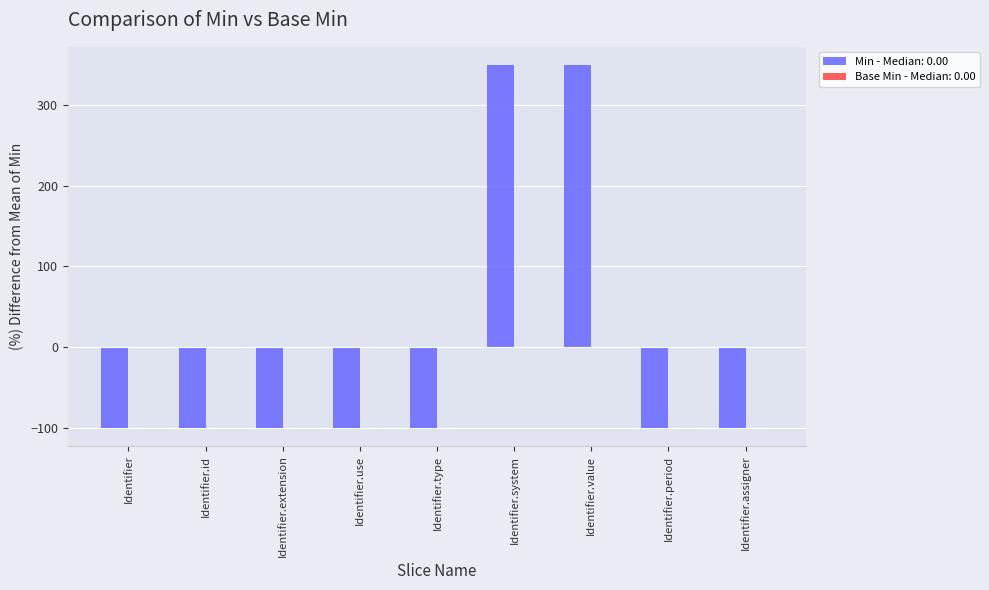

Is it true that the value at Identifier.id is -179.5?

False